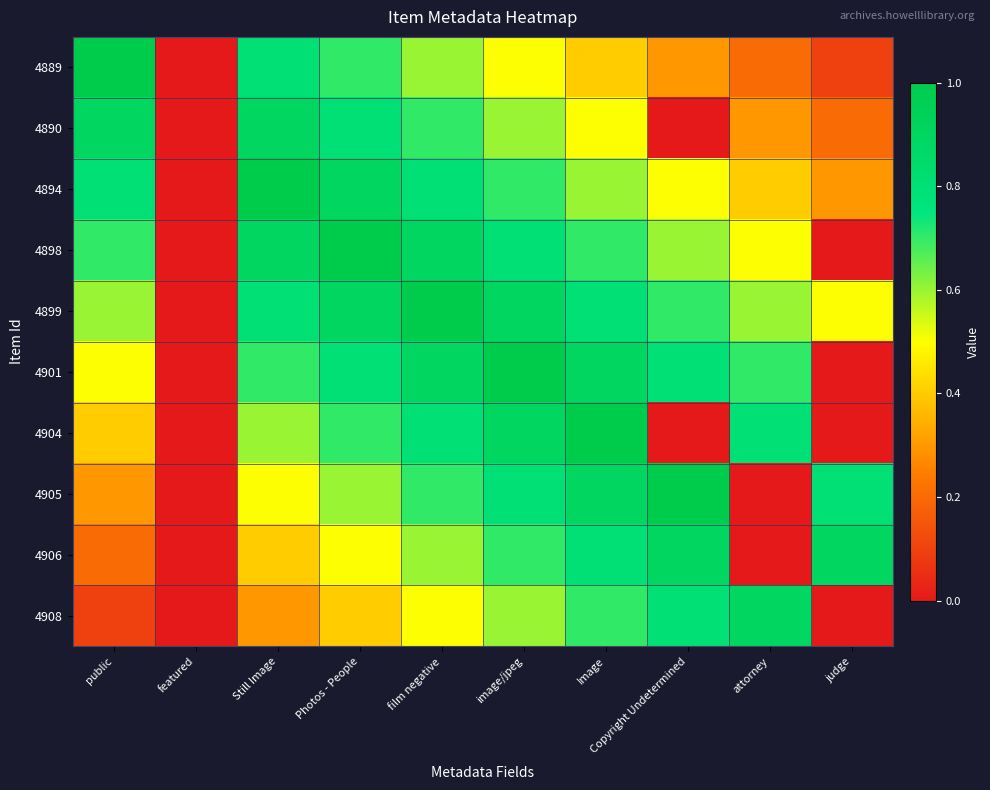

Reading left to right, what are all the values shown in this chart?

4889: public=1.0	featured=0.0	Still Image=0.8	Photos - People=0.7	film negative=0.6	image/jpeg=0.5	Image=0.4	Copyright Undetermined=0.3	attorney=0.2	judge=0.1
4890: public=0.9	featured=0.0	Still Image=0.9	Photos - People=0.8	film negative=0.7	image/jpeg=0.6	Image=0.5	Copyright Undetermined=0.0	attorney=0.3	judge=0.2
4894: public=0.8	featured=0.0	Still Image=1.0	Photos - People=0.9	film negative=0.8	image/jpeg=0.7	Image=0.6	Copyright Undetermined=0.5	attorney=0.4	judge=0.3
4898: public=0.7	featured=0.0	Still Image=0.9	Photos - People=1.0	film negative=0.9	image/jpeg=0.8	Image=0.7	Copyright Undetermined=0.6	attorney=0.5	judge=0.0
4899: public=0.6	featured=0.0	Still Image=0.8	Photos - People=0.9	film negative=1.0	image/jpeg=0.9	Image=0.8	Copyright Undetermined=0.7	attorney=0.6	judge=0.5
4901: public=0.5	featured=0.0	Still Image=0.7	Photos - People=0.8	film negative=0.9	image/jpeg=1.0	Image=0.9	Copyright Undetermined=0.8	attorney=0.7	judge=0.0
4904: public=0.4	featured=0.0	Still Image=0.6	Photos - People=0.7	film negative=0.8	image/jpeg=0.9	Image=1.0	Copyright Undetermined=0.0	attorney=0.8	judge=0.0
4905: public=0.3	featured=0.0	Still Image=0.5	Photos - People=0.6	film negative=0.7	image/jpeg=0.8	Image=0.9	Copyright Undetermined=1.0	attorney=0.0	judge=0.8
4906: public=0.2	featured=0.0	Still Image=0.4	Photos - People=0.5	film negative=0.6	image/jpeg=0.7	Image=0.8	Copyright Undetermined=0.9	attorney=0.0	judge=0.9
4908: public=0.1	featured=0.0	Still Image=0.3	Photos - People=0.4	film negative=0.5	image/jpeg=0.6	Image=0.7	Copyright Undetermined=0.8	attorney=0.9	judge=0.0